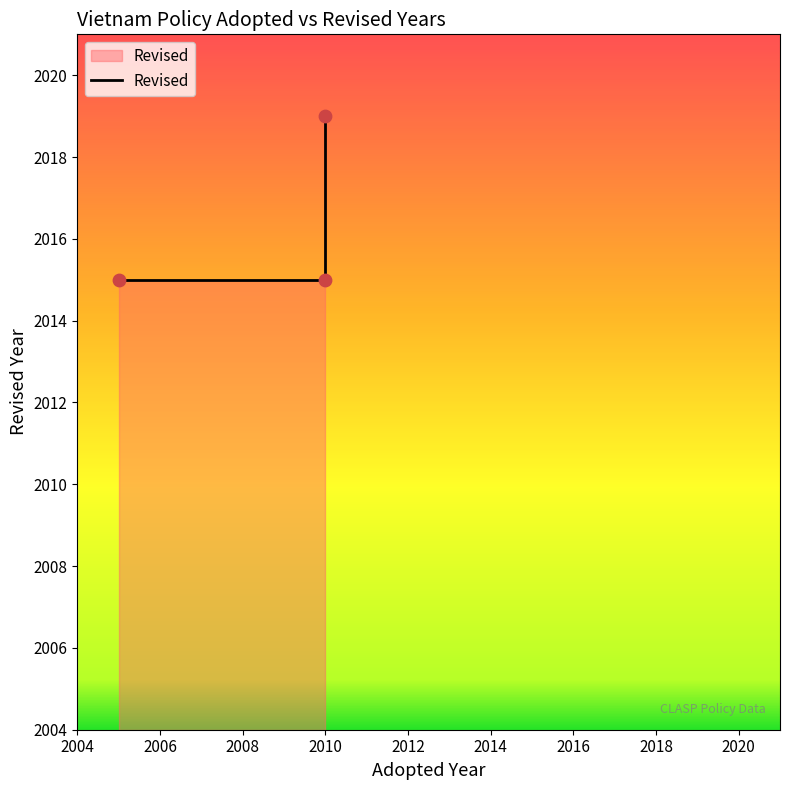

Between 2010 and 2005, which is larger?

2010